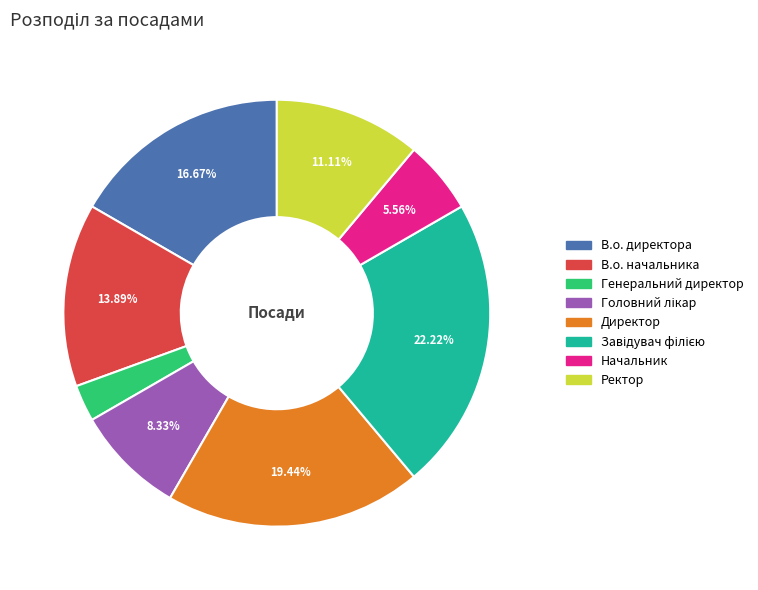

Which slice is the smallest?

Генеральний директор